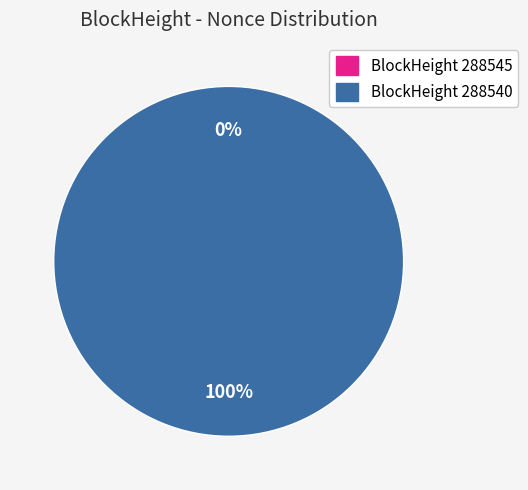

Do 288540 and 288545 together represent more than half of the pie?

Yes